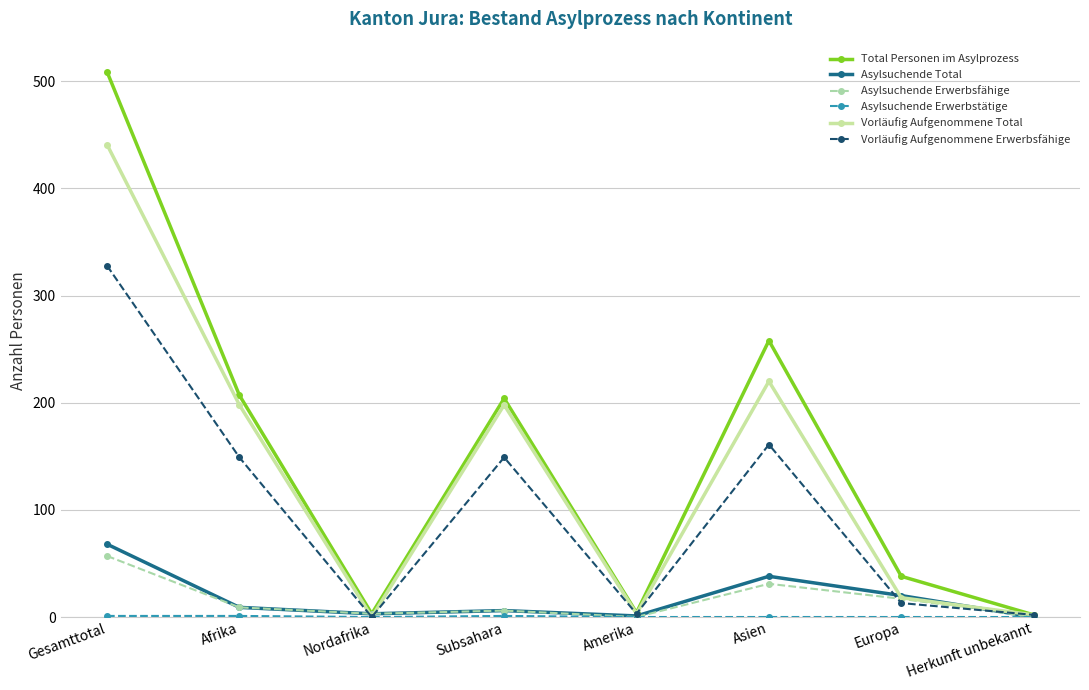

At how many categories does at least one series exceed 224?

2